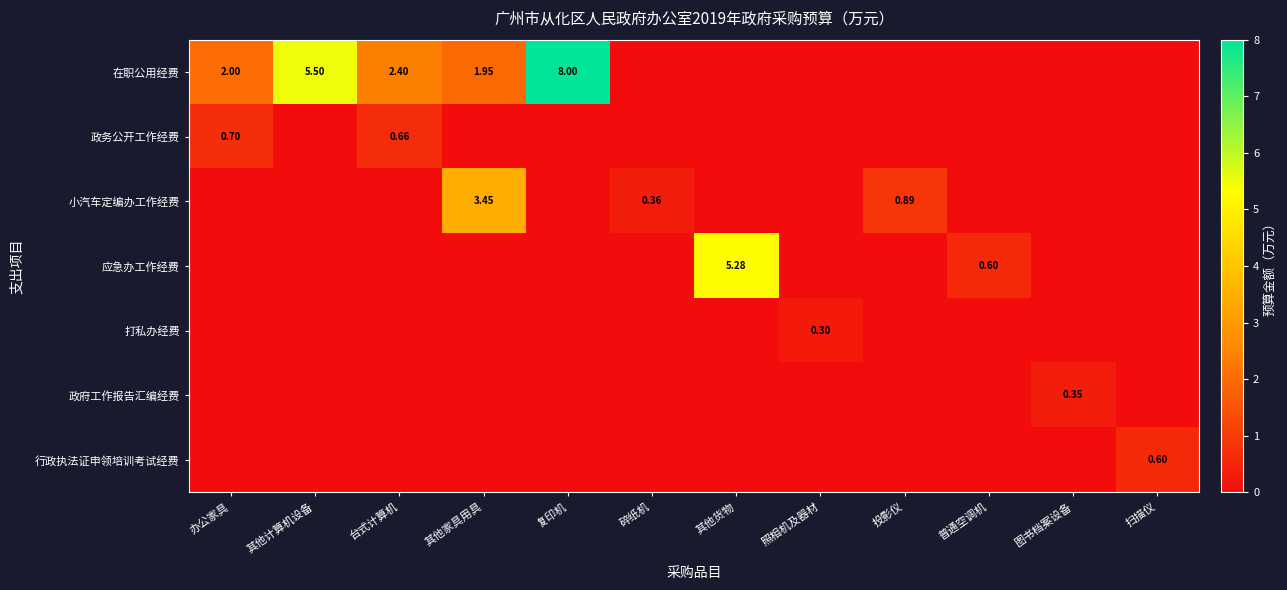

What is the sum of all 在职公用经费 values?

19.9